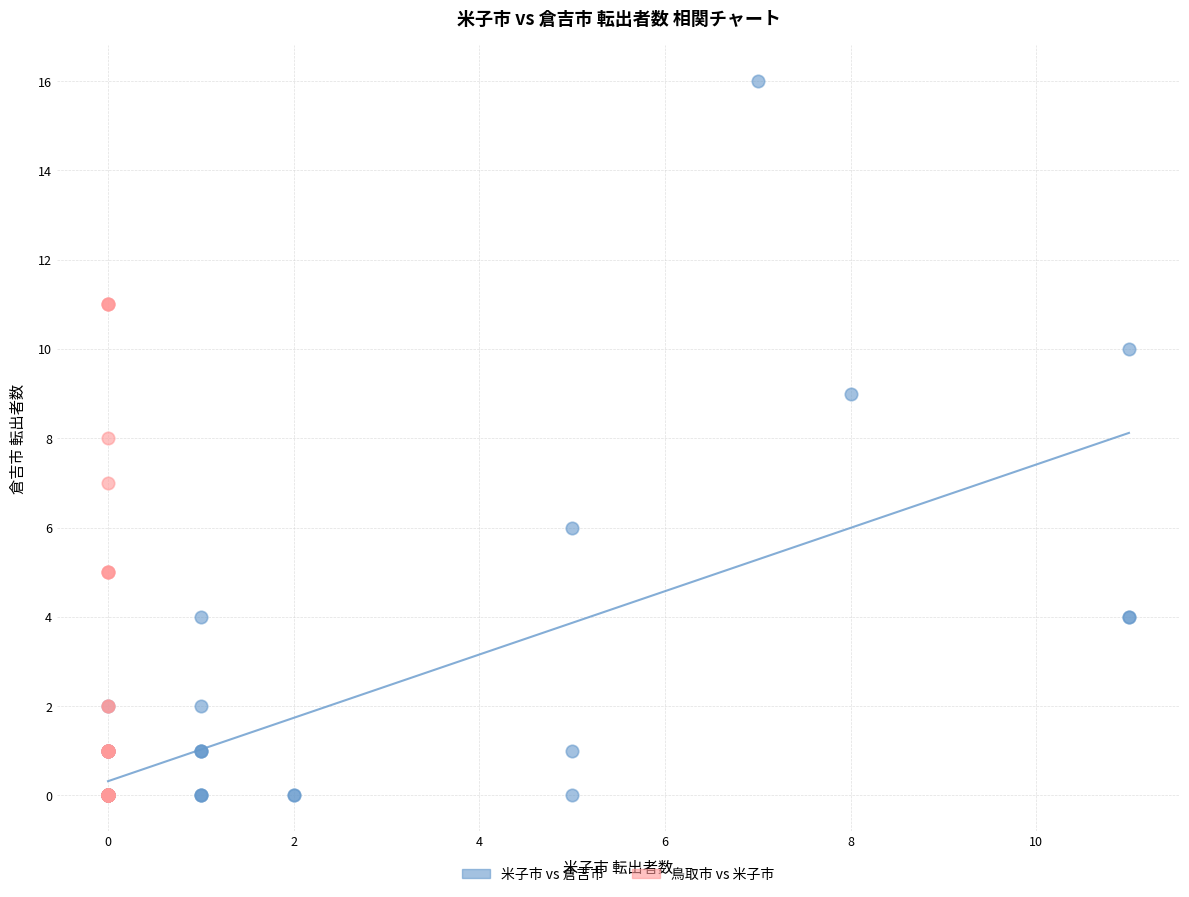

Which series contains the highest Y value?

米子市 vs 倉吉市